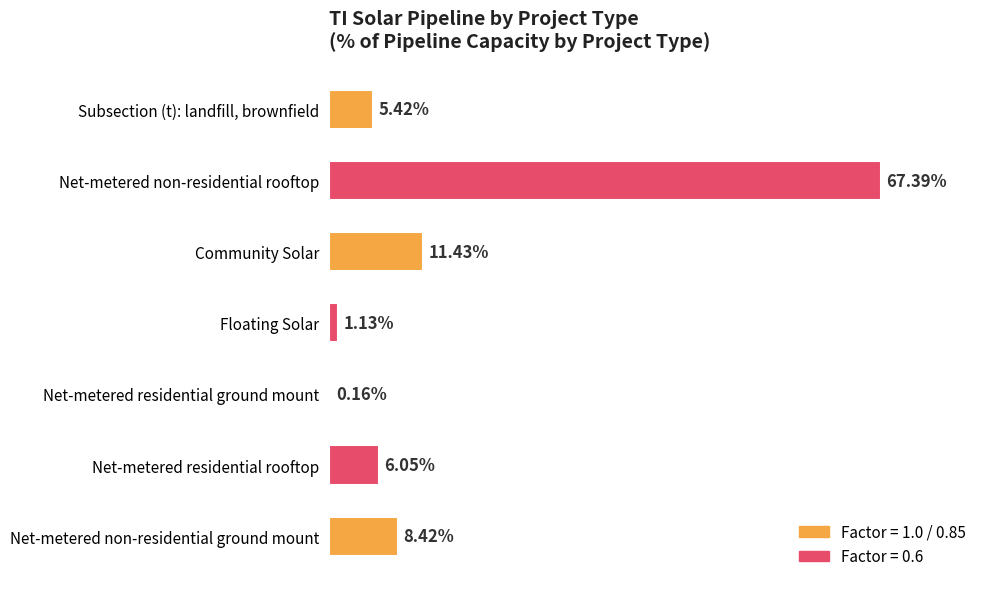

Are the bars horizontal?

Yes